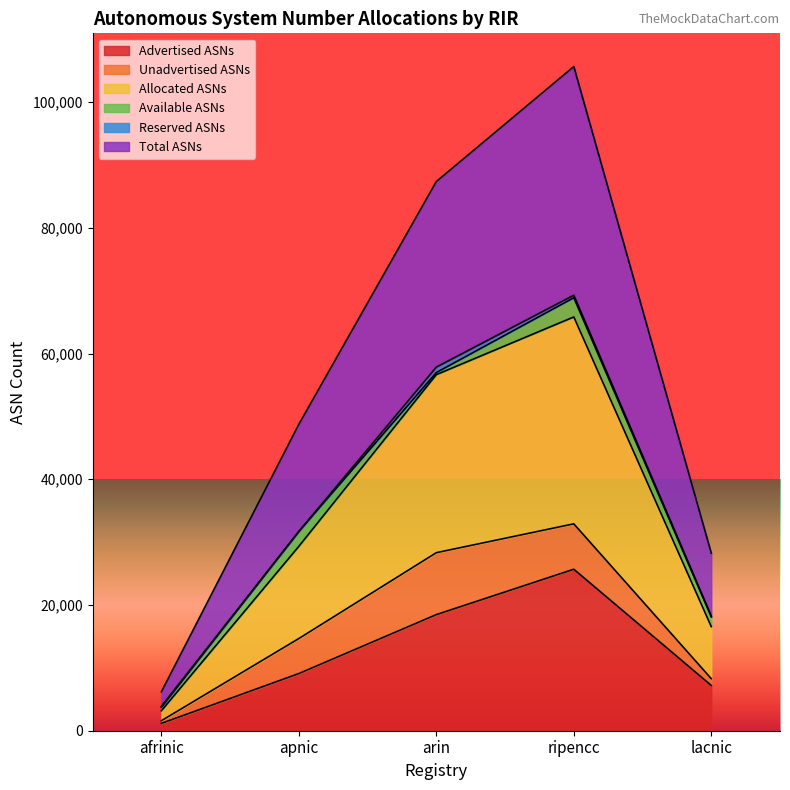

True or false: Advertised ASNs has a value of 17730 at ripencc.

False